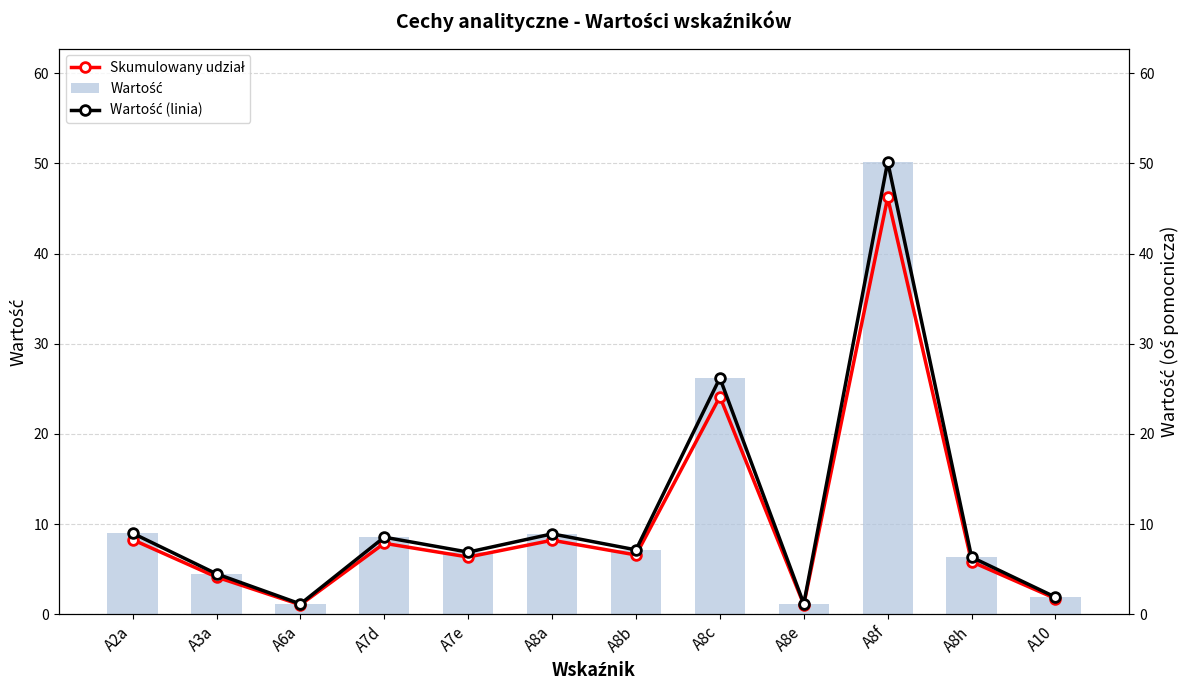

At which label is Wartość closest to 25?

A8c